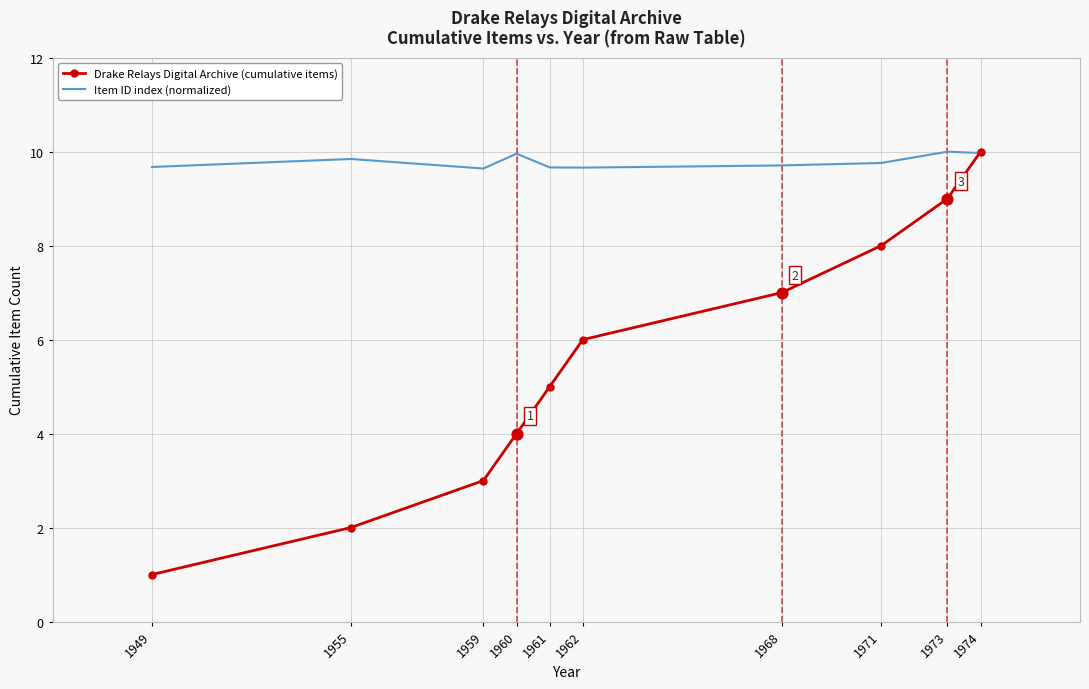

Which series changed the most between 1949 and 1959?

Drake Relays Digital Archive (cumulative items)